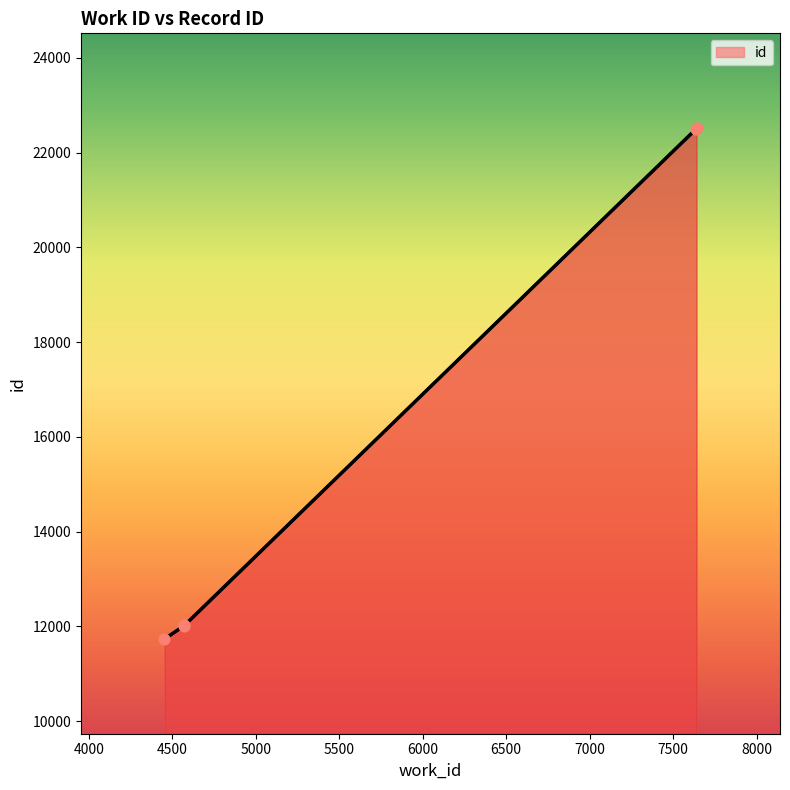

Between 7636 and 4572, which is larger?

7636